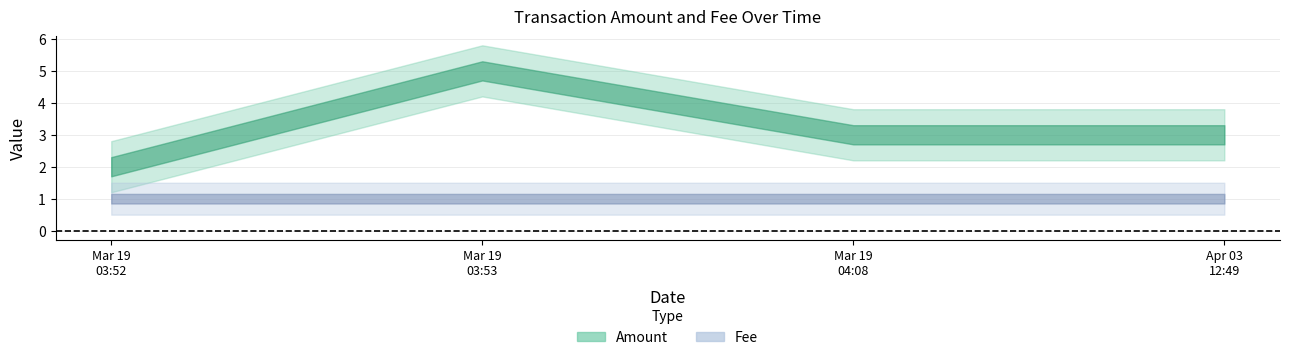

How many categories are shown in the chart?

4